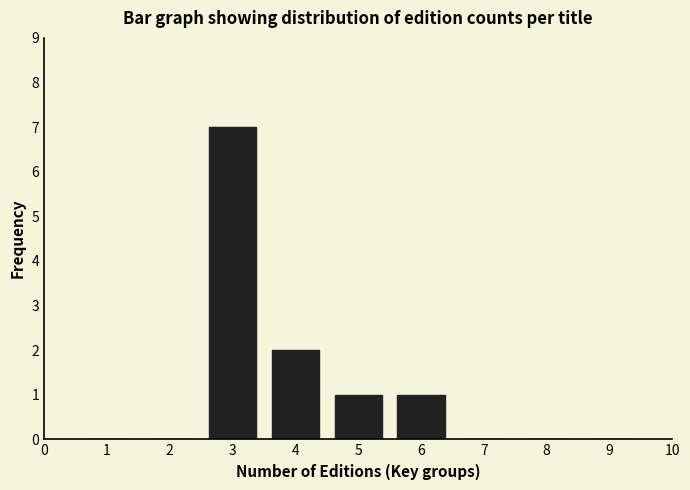

Which range on the x-axis has the tallest bar?

2.5 to 3.5